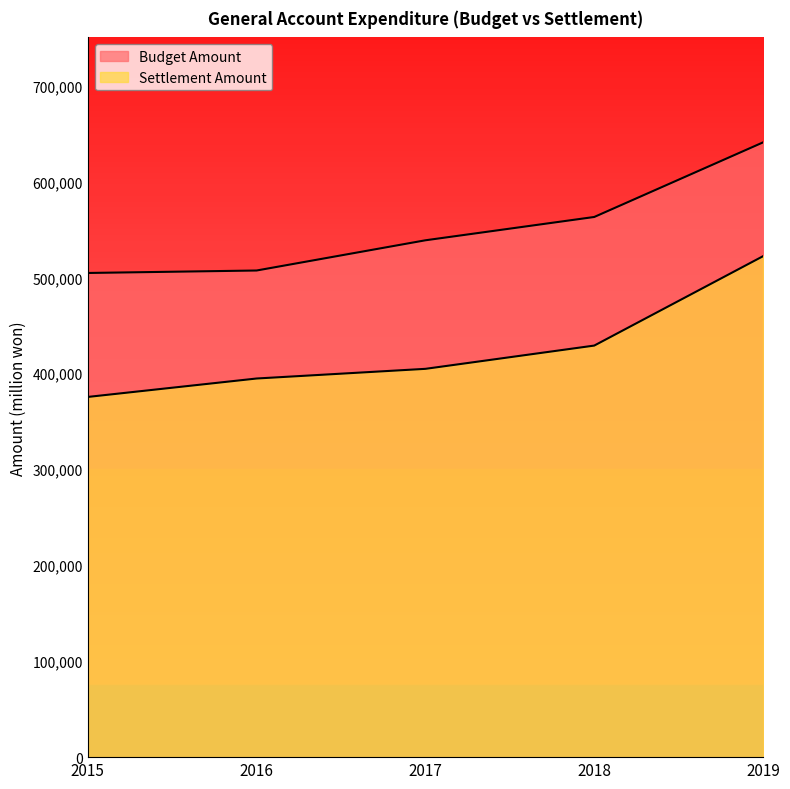

How many data points does each series have?

5